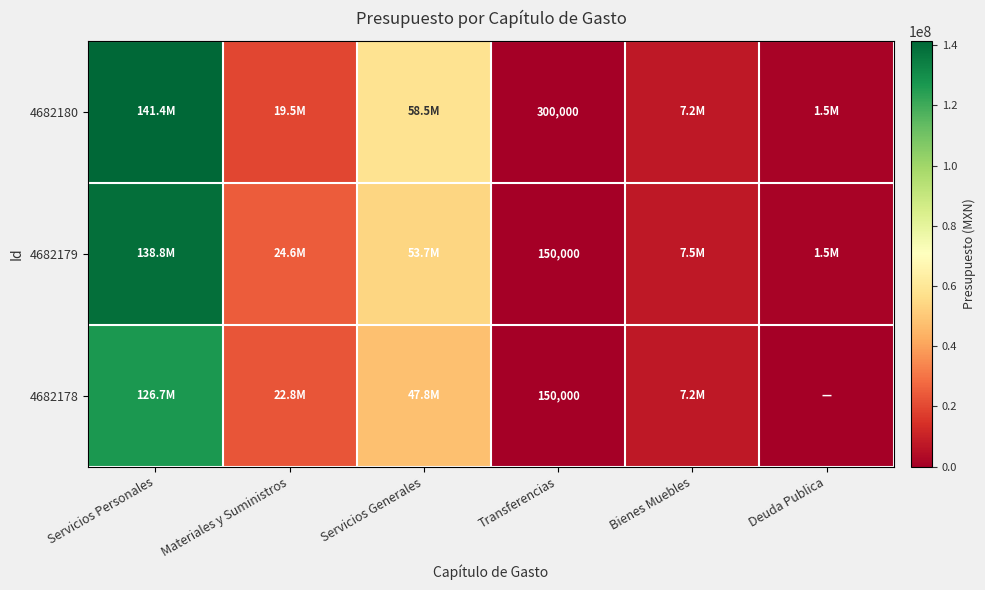

How many data points in 4682180 are less than 19480000?

3